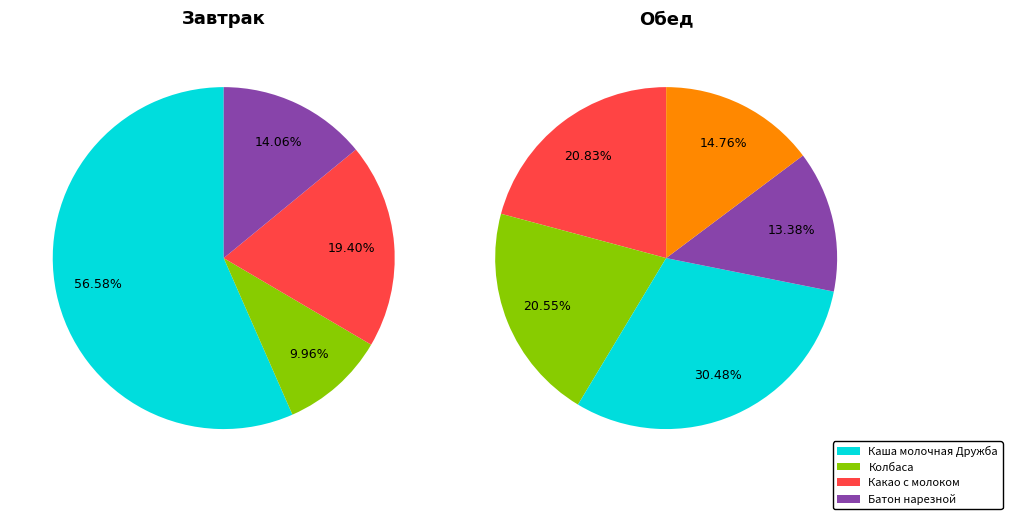

How many slices are in this pie chart?

9